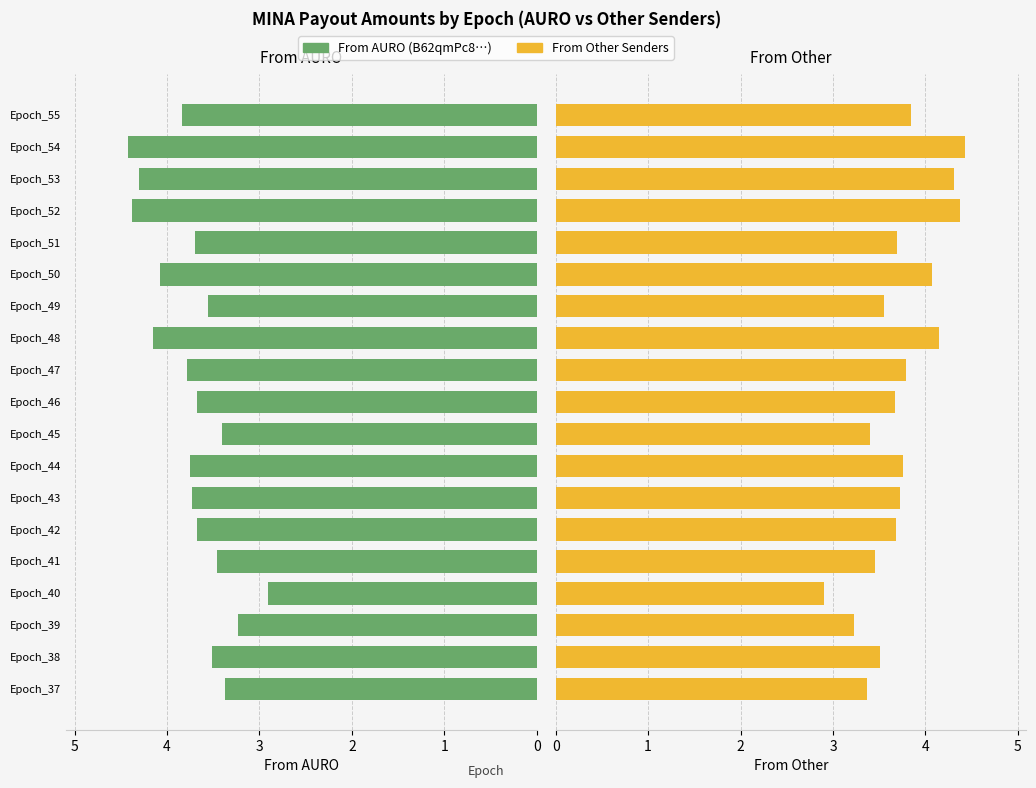

List the labels in order of From AURO value, largest first.

Epoch_54, Epoch_52, Epoch_53, Epoch_48, Epoch_50, Epoch_55, Epoch_47, Epoch_44, Epoch_43, Epoch_51, Epoch_42, Epoch_46, Epoch_49, Epoch_38, Epoch_41, Epoch_45, Epoch_37, Epoch_39, Epoch_40